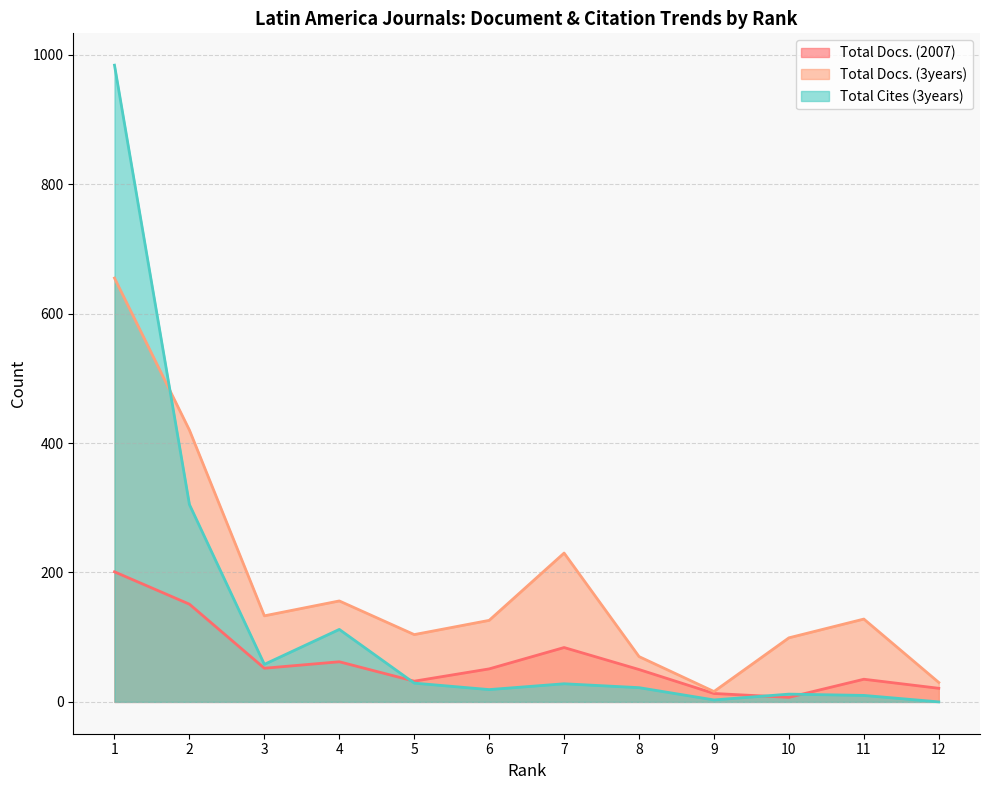

At which label does Total Docs. (2007) reach its peak?

1